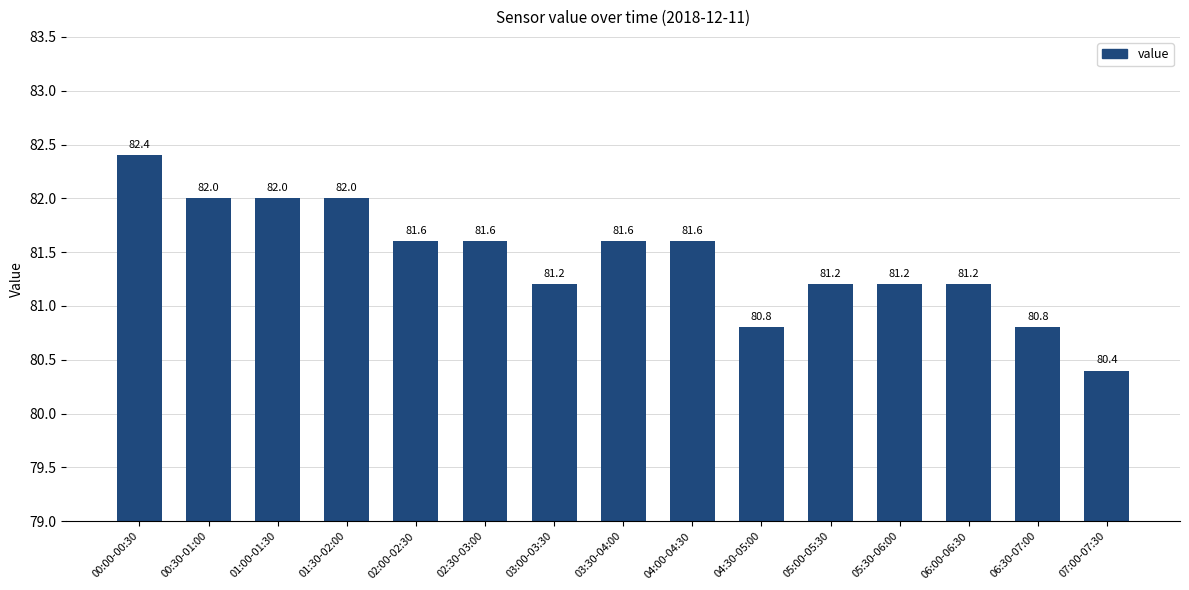

What is the sum of the values at 01:00-01:30 and 01:30-02:00?

164.0